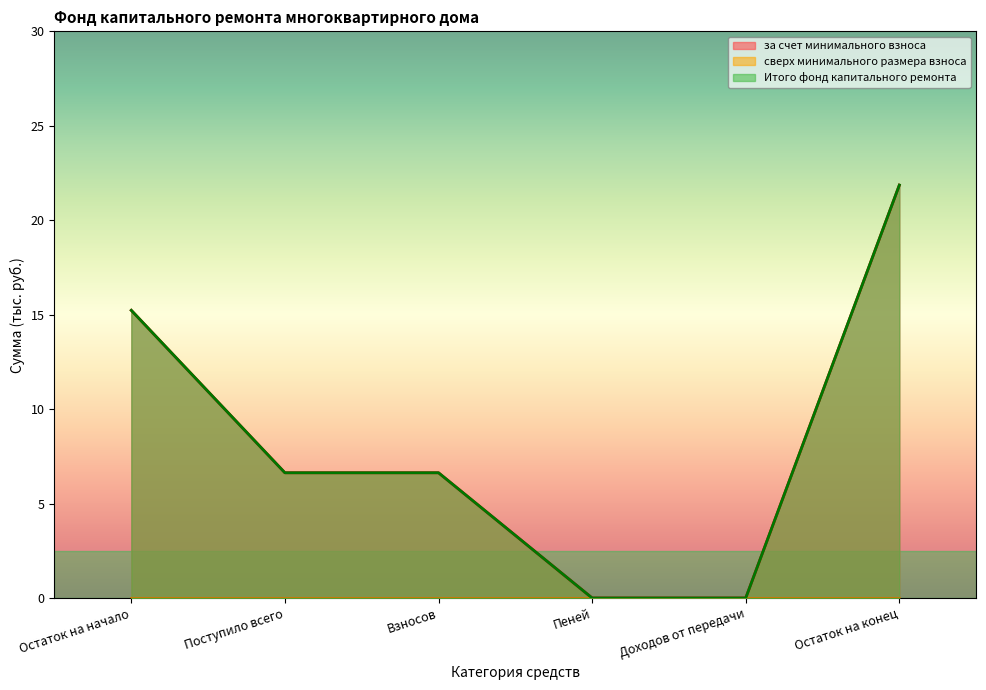

Reading right to left, what are all the values shown in this chart?

за счет минимального взноса: 21.9	0.0	0.0	6.6	6.6	15.2
Итого фонд капитального ремонта: 21.9	0.0	0.0	6.6	6.6	15.2